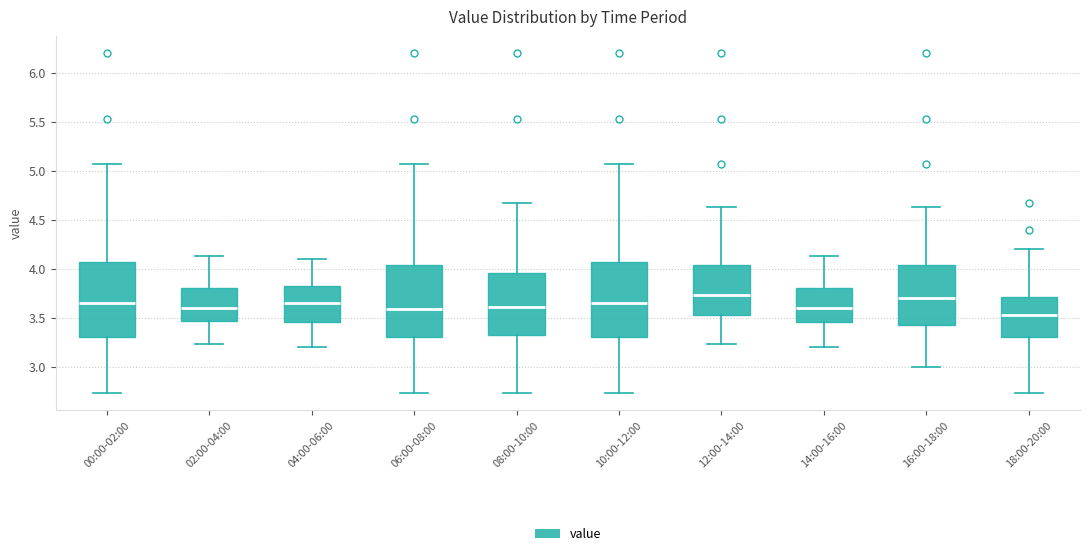

Reading left to right, read every box against the y-axis: the position of its median line, the range the box covers, and the ends of its whiskers. The values are not printed on the chart, so give them approximately, as read against the axis.

00:00-02:00: median 3.65, box 3.30 to 4.05, whiskers 2.75 to 5.05
02:00-04:00: median 3.60, box 3.45 to 3.80, whiskers 3.25 to 4.15
04:00-06:00: median 3.65, box 3.45 to 3.85, whiskers 3.20 to 4.10
06:00-08:00: median 3.60, box 3.30 to 4.05, whiskers 2.75 to 5.05
08:00-10:00: median 3.60, box 3.30 to 3.95, whiskers 2.75 to 4.65
10:00-12:00: median 3.65, box 3.30 to 4.05, whiskers 2.75 to 5.05
12:00-14:00: median 3.75, box 3.55 to 4.05, whiskers 3.25 to 4.65
14:00-16:00: median 3.60, box 3.45 to 3.80, whiskers 3.20 to 4.15
16:00-18:00: median 3.70, box 3.45 to 4.05, whiskers 3.00 to 4.65
18:00-20:00: median 3.55, box 3.30 to 3.70, whiskers 2.75 to 4.20